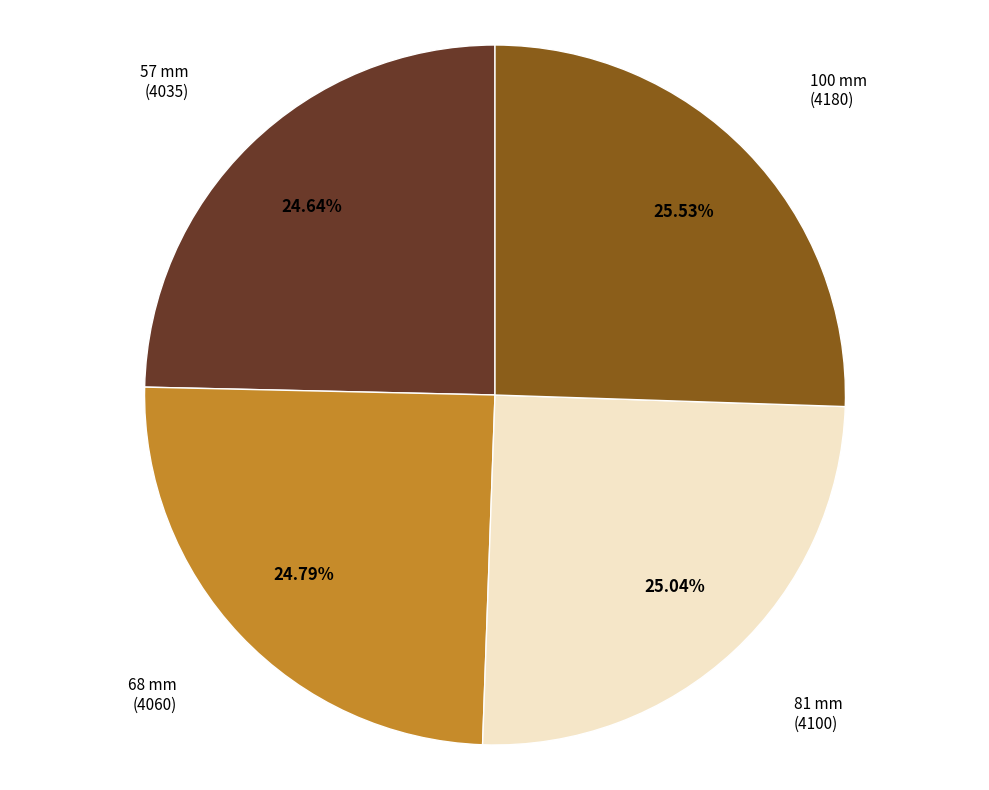

Approximately how many times larger is the value at 68 mm compared to 100 mm?

1.0